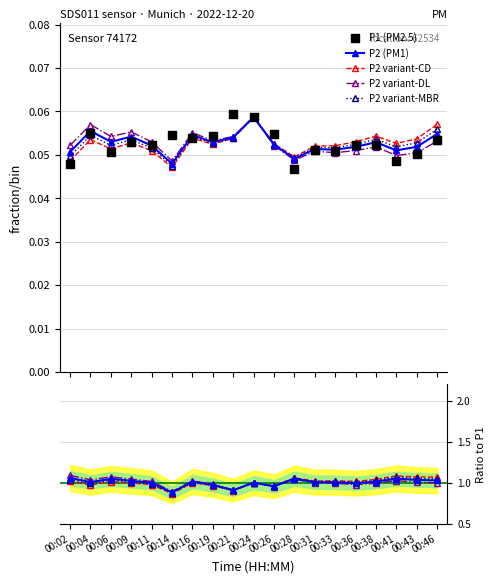

Which series has the largest total across all categories?

P1